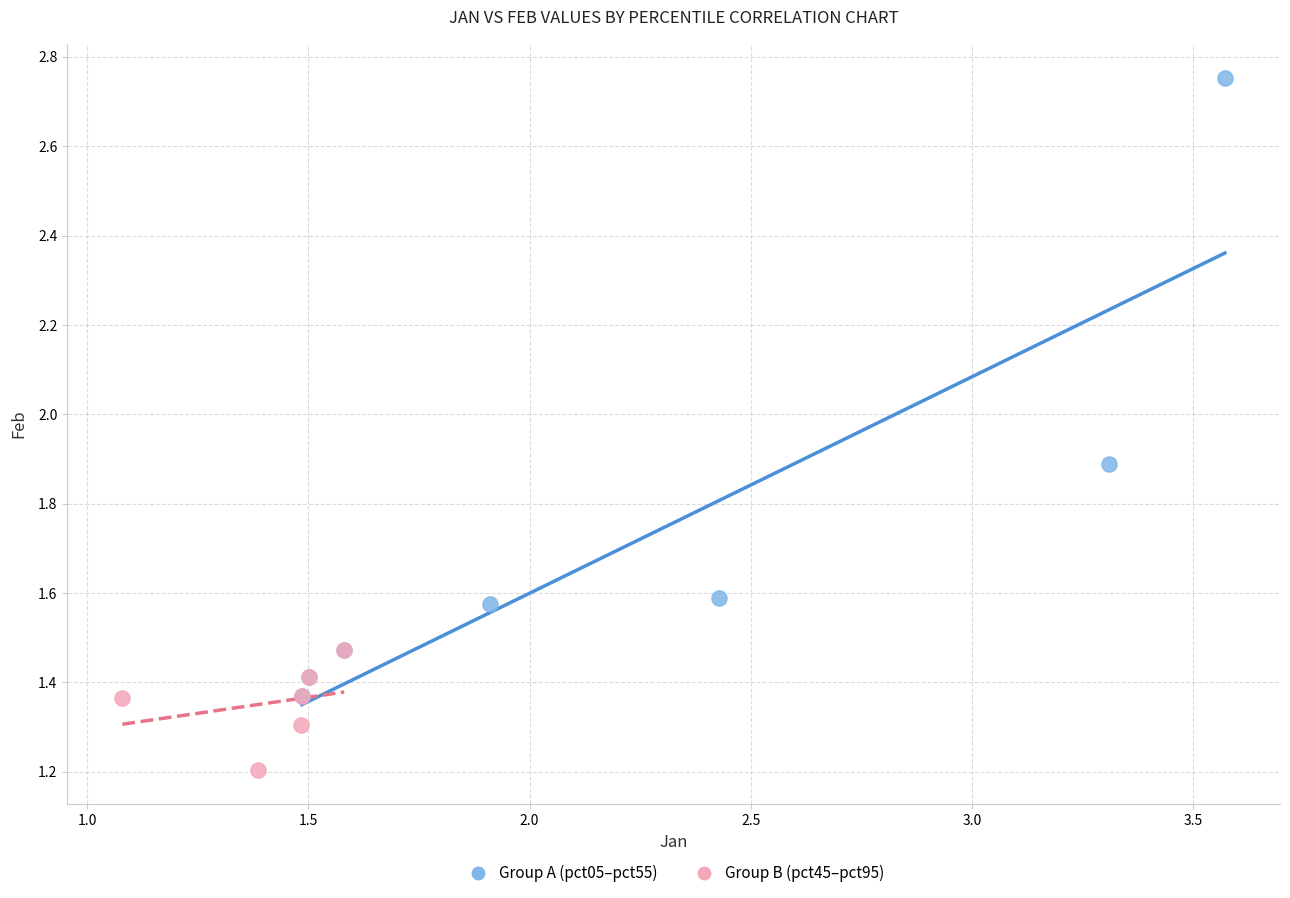

Which series contains the lowest Y value?

Group B (pct45–pct95)